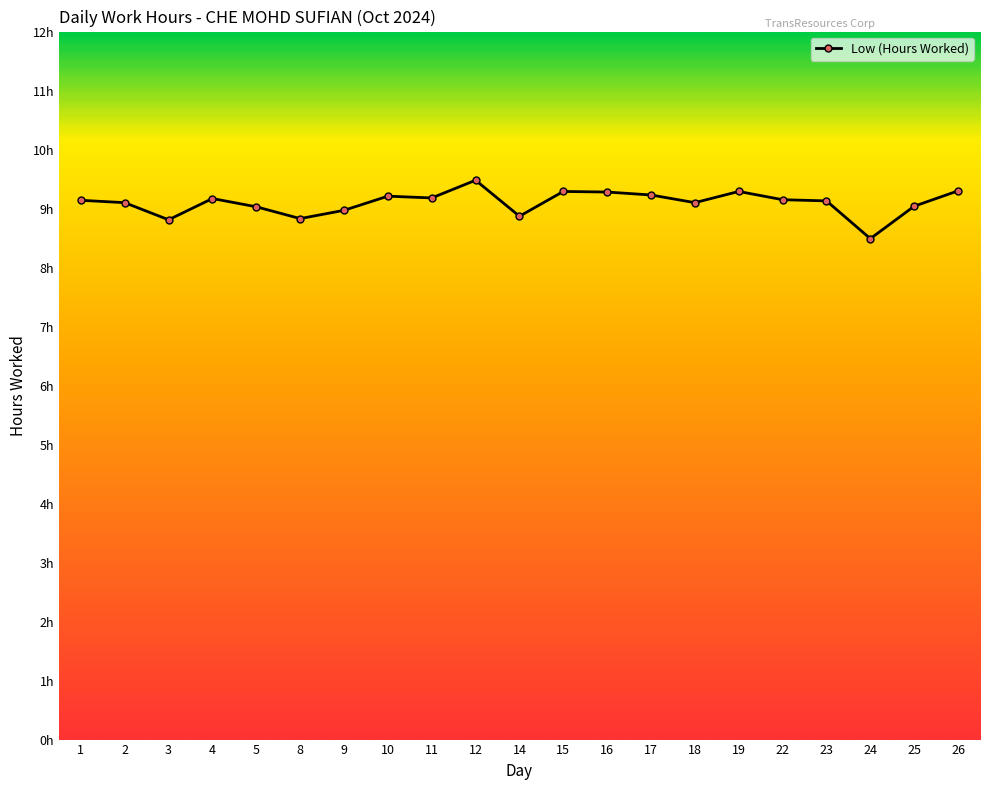

True or false: there are more than 1 points higher than both neighbors.

True